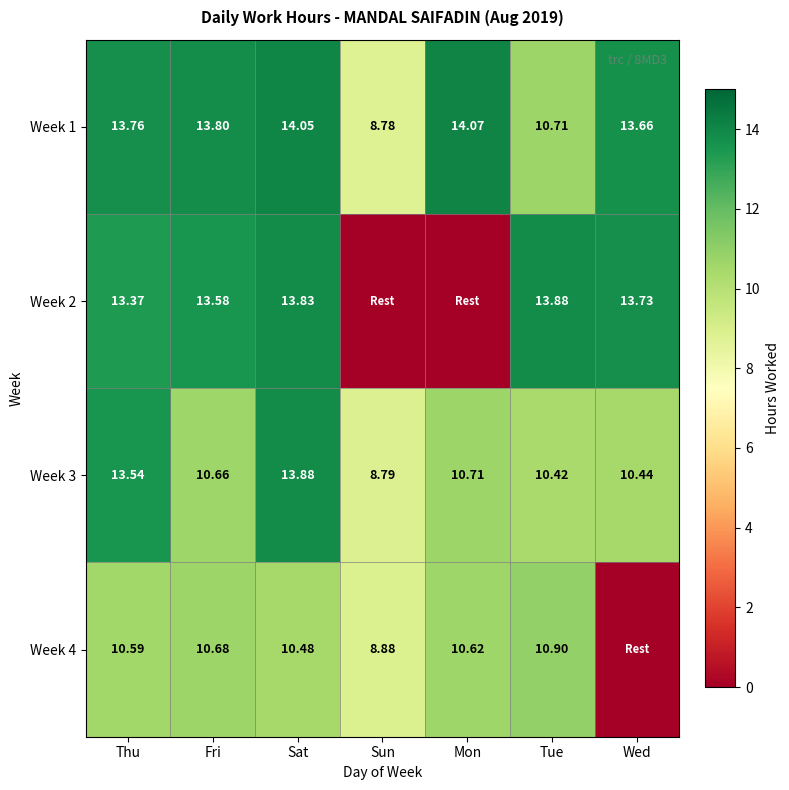

Where is Week 1 nearest to the value 11?

Tue